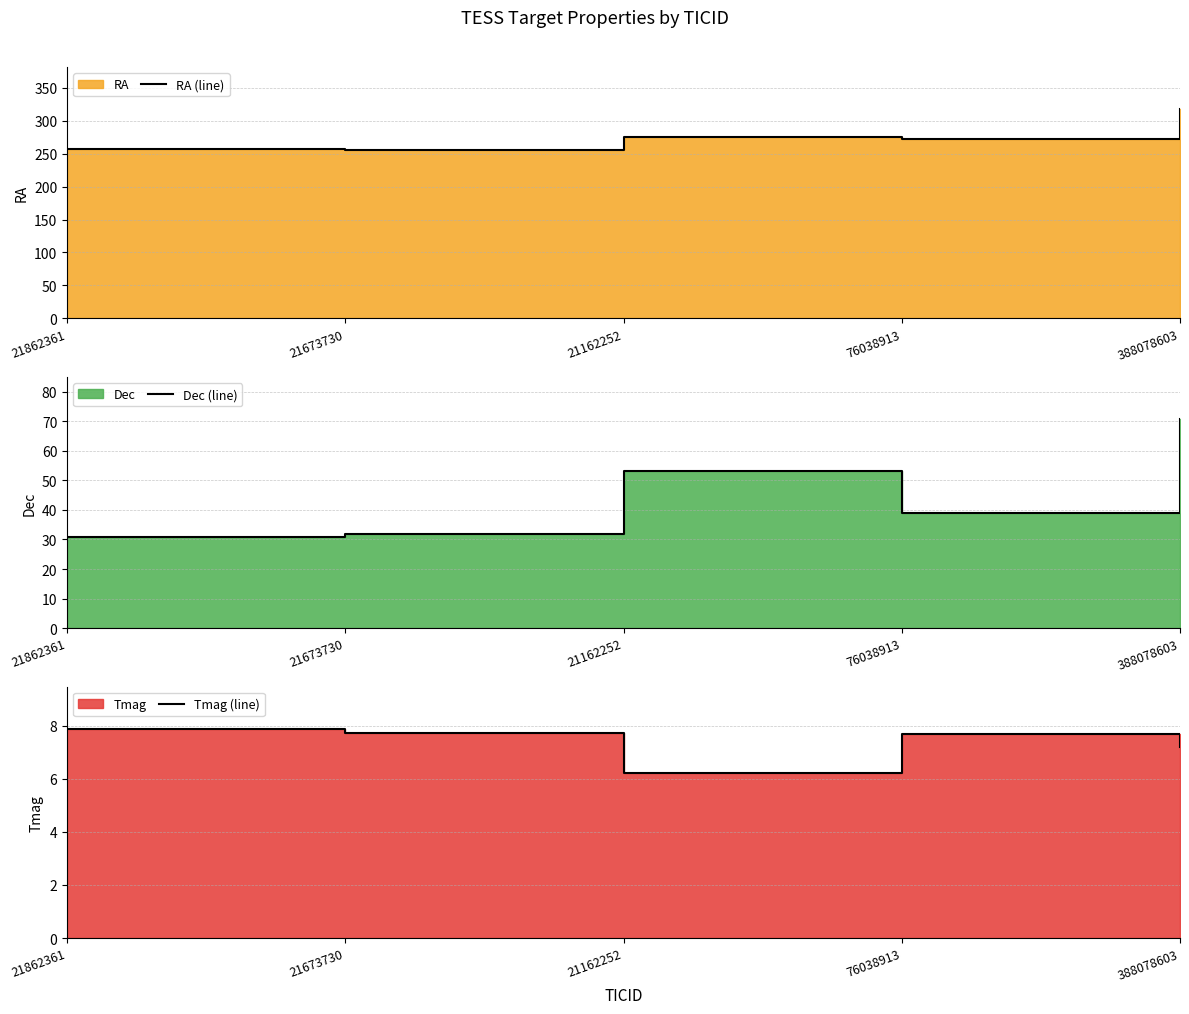

Between 21162252 and 76038913, which series saw the biggest shift?

Dec (line)